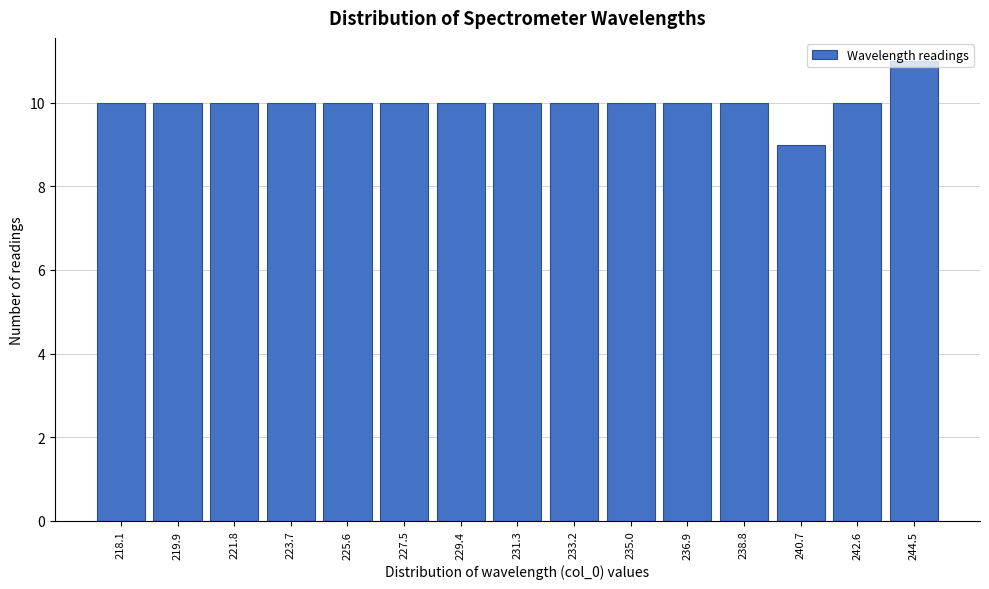

What is the label of the 9th bar from the right?

229.4